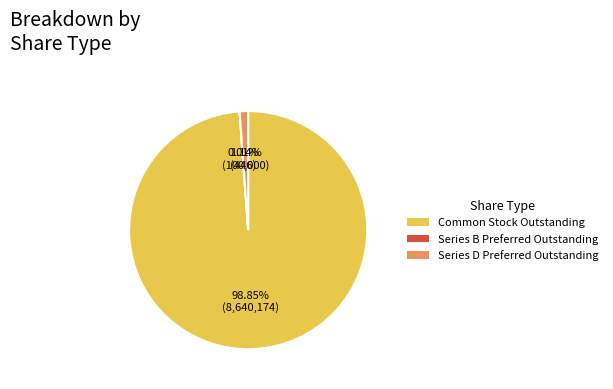

Which slice is the largest?

Common Stock Outstanding